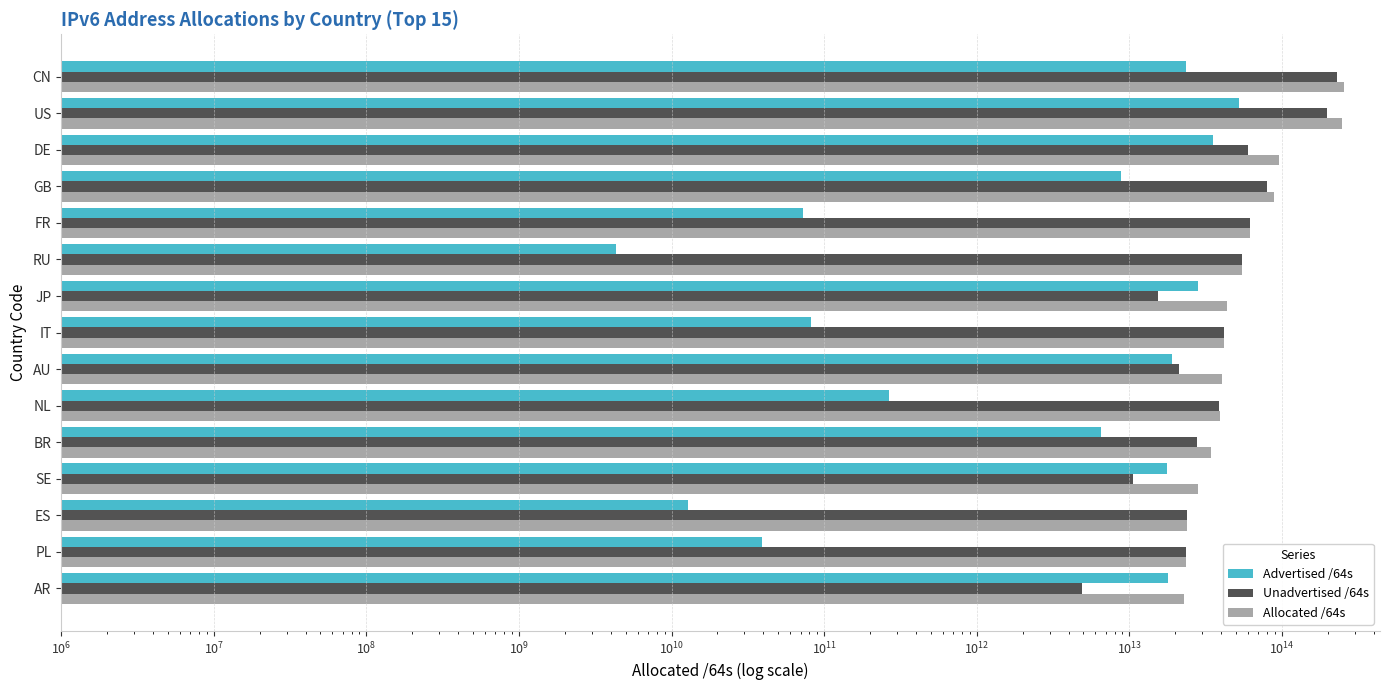

Which series has the largest total across all categories?

Allocated /64s